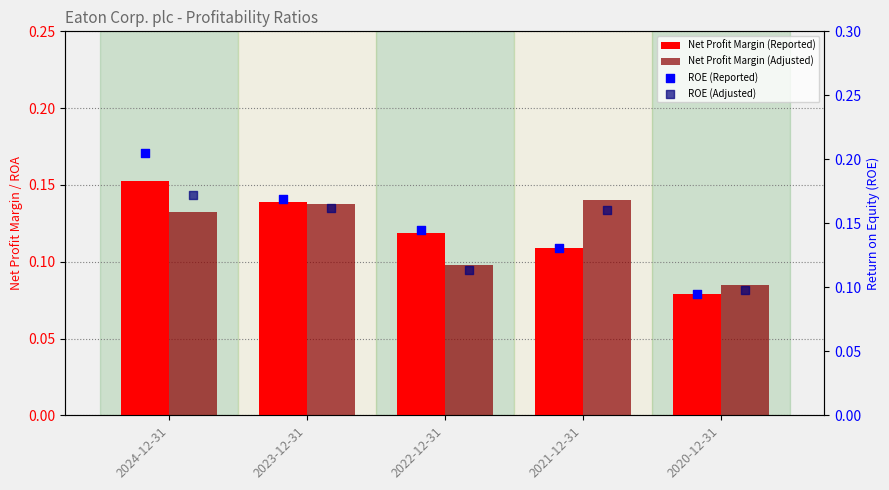

Which series has the widest spread of Y values?

ROE (Reported)